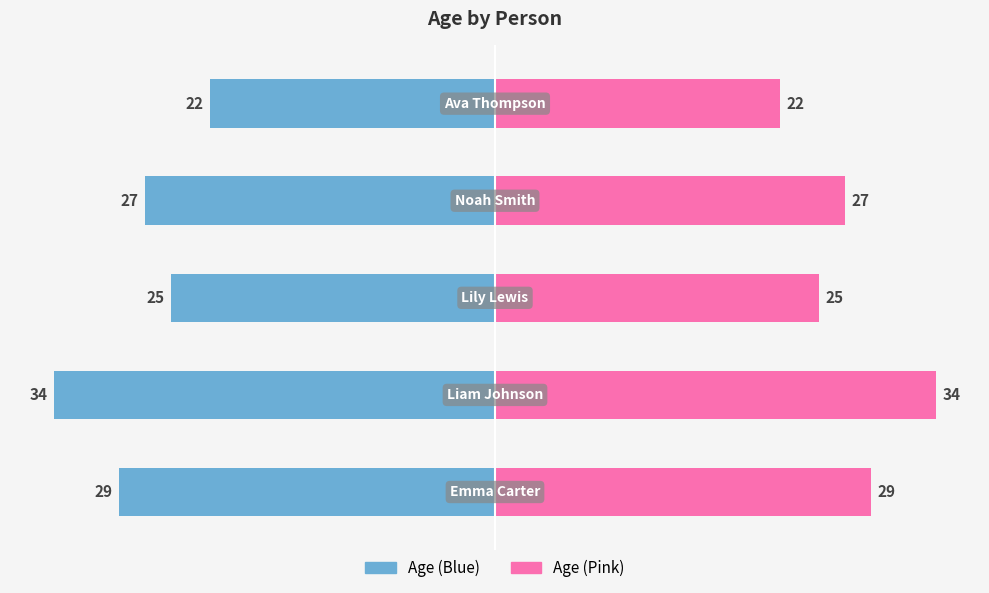

What is the difference between the maximum and minimum values in the Age (Left) series?

12